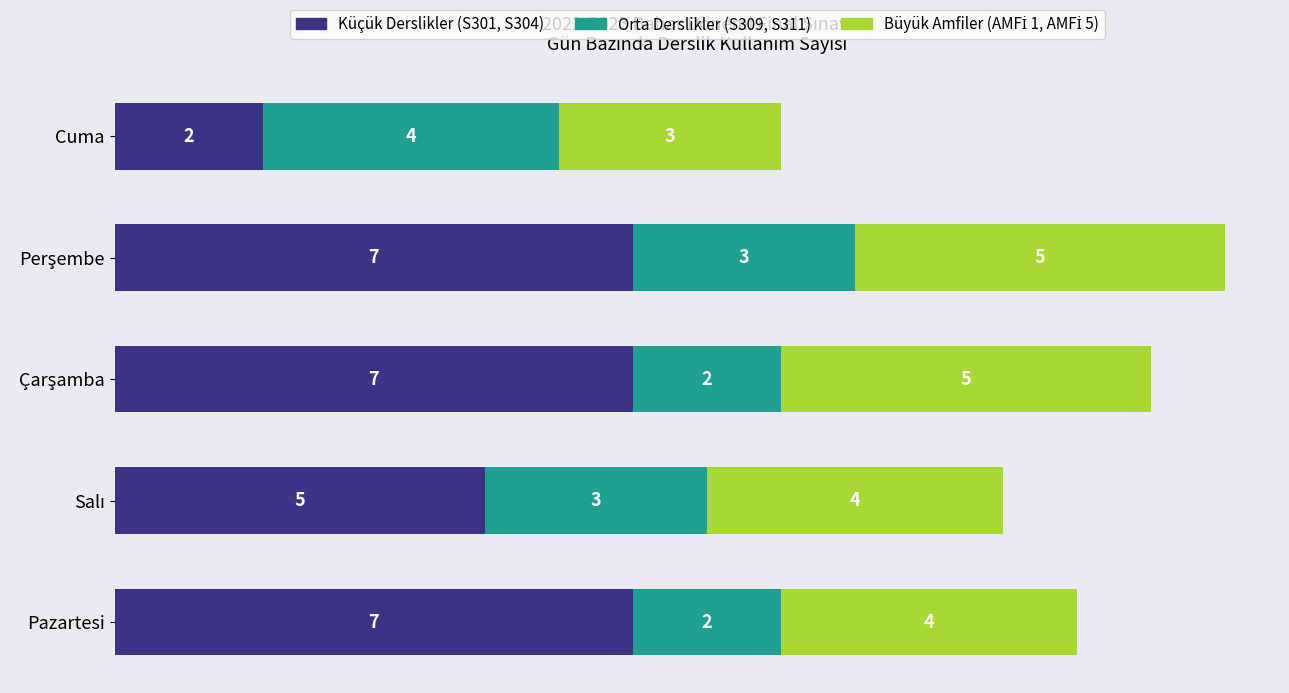

What is the highest value of the Küçük Derslikler (S301, S304) series?

7